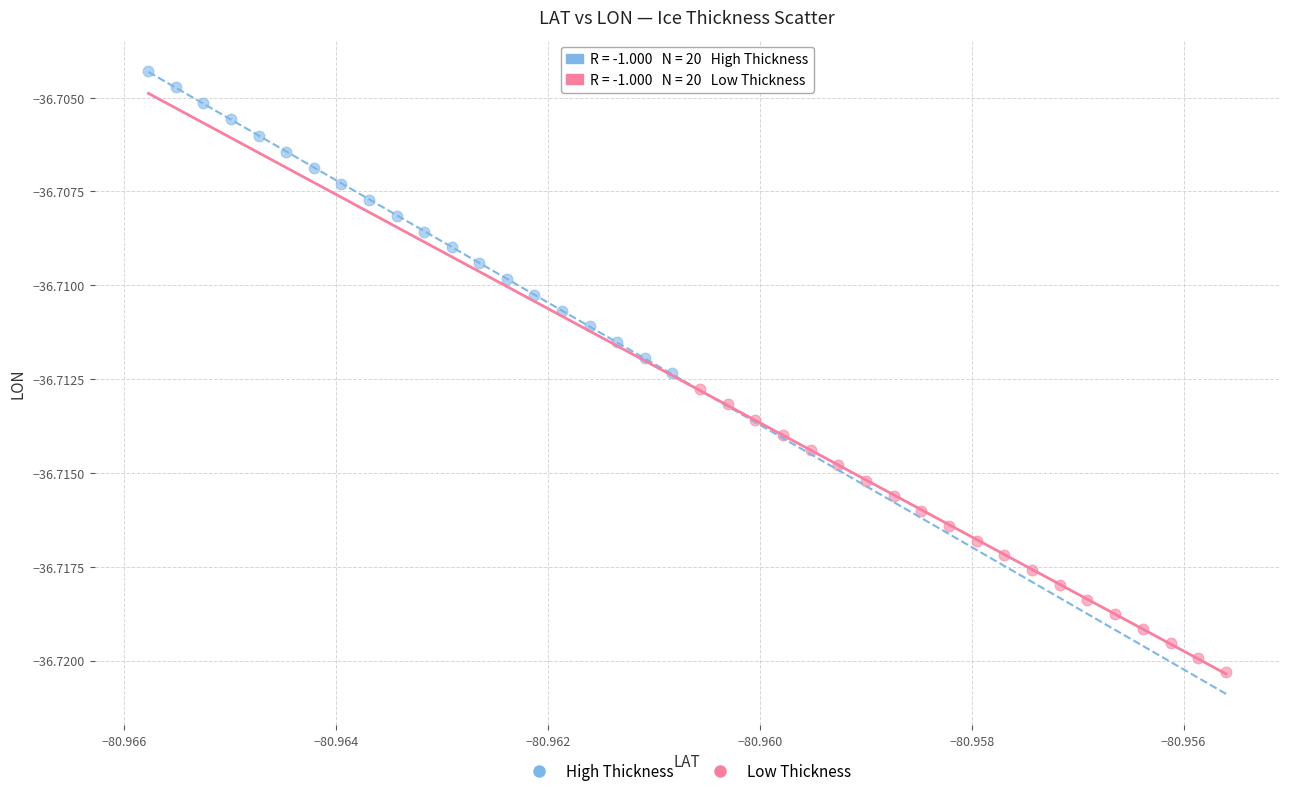

What are all the series names shown in the legend?

High Thickness, Low Thickness